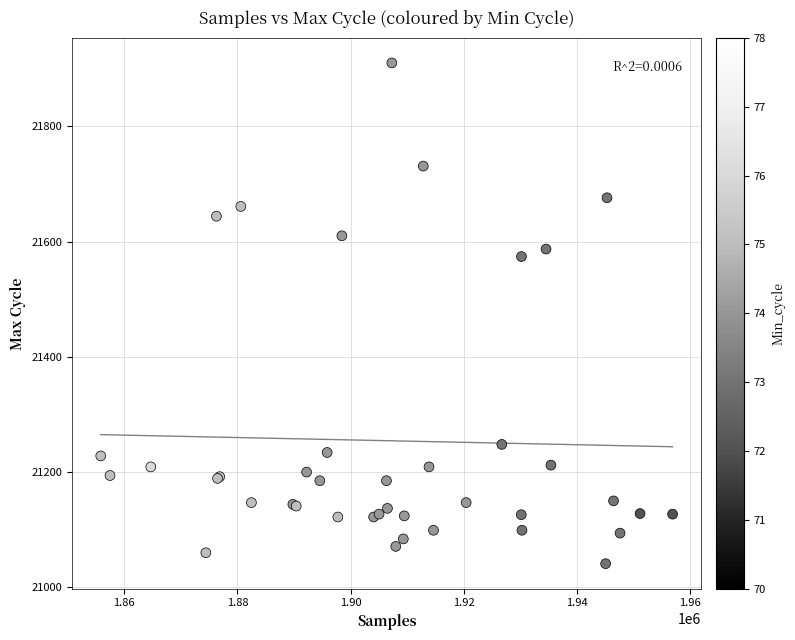

What Y value in the scatter plot is closest to 21475?

21574